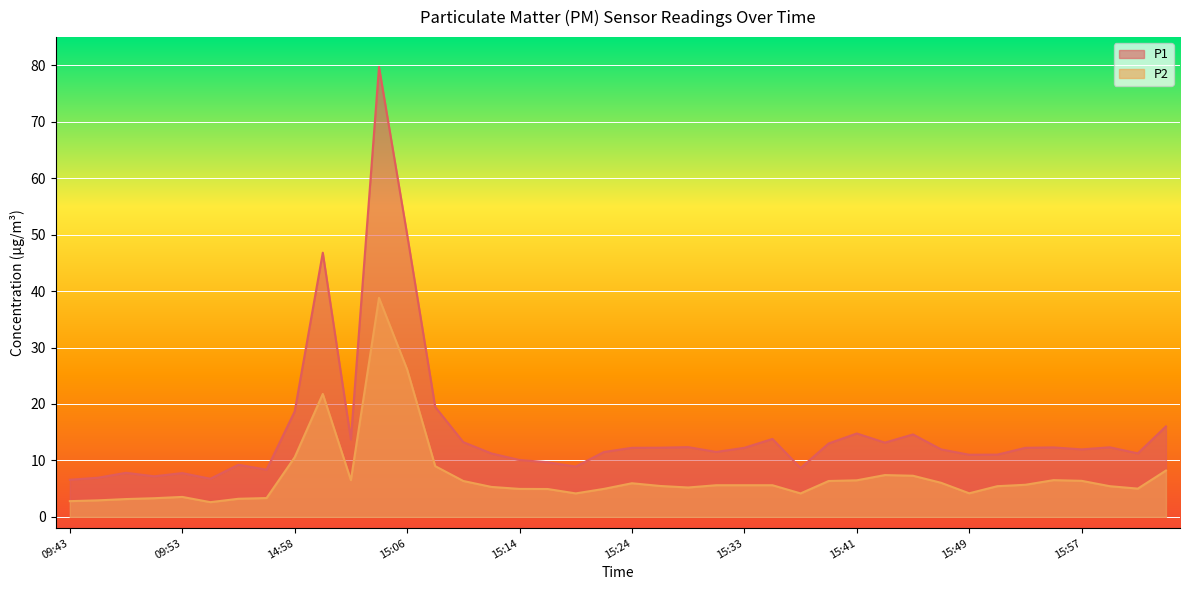

What is the minimum value shown in the chart?

2.6